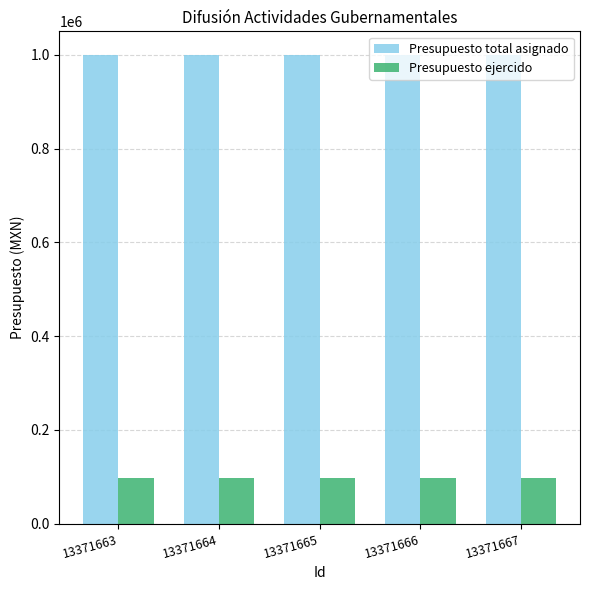

What is the minimum value for Presupuesto ejercido?

97314.0